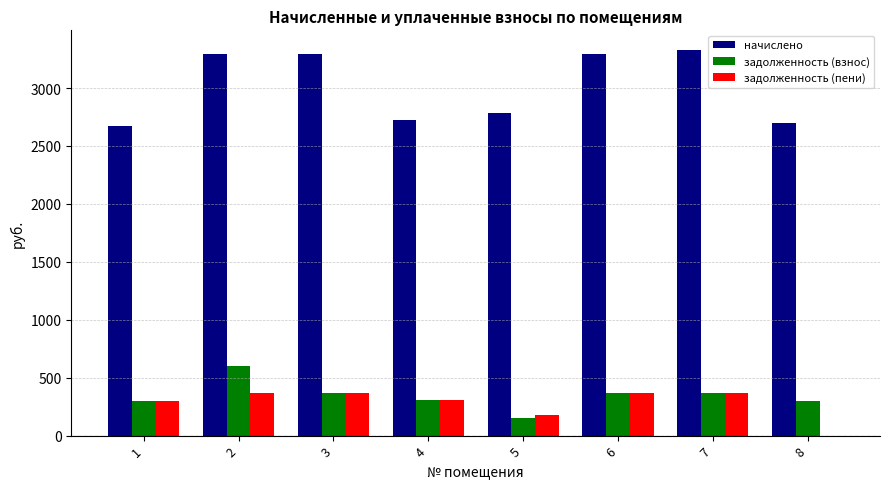

Which series has the largest total across all categories?

начислено